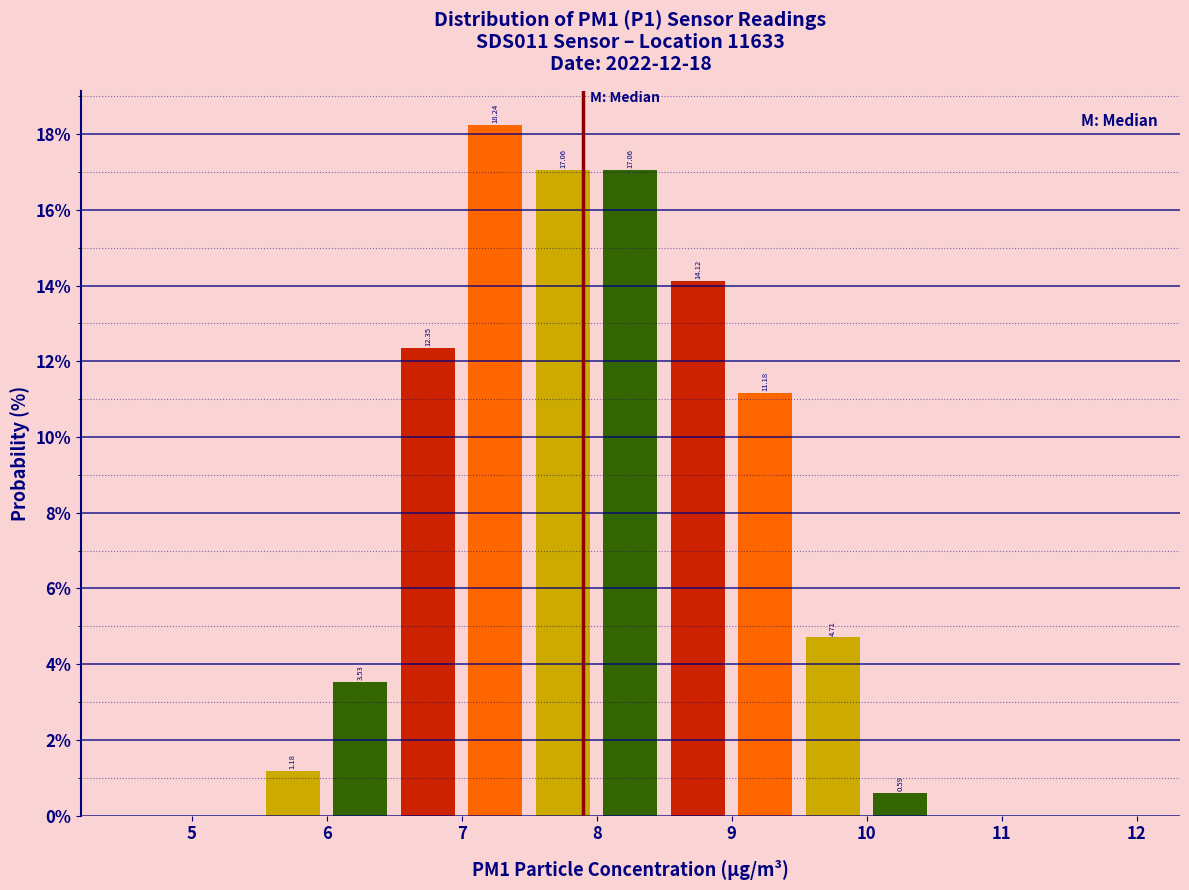

Over which range of the x-axis is the bar tallest?

7.0 to 7.5